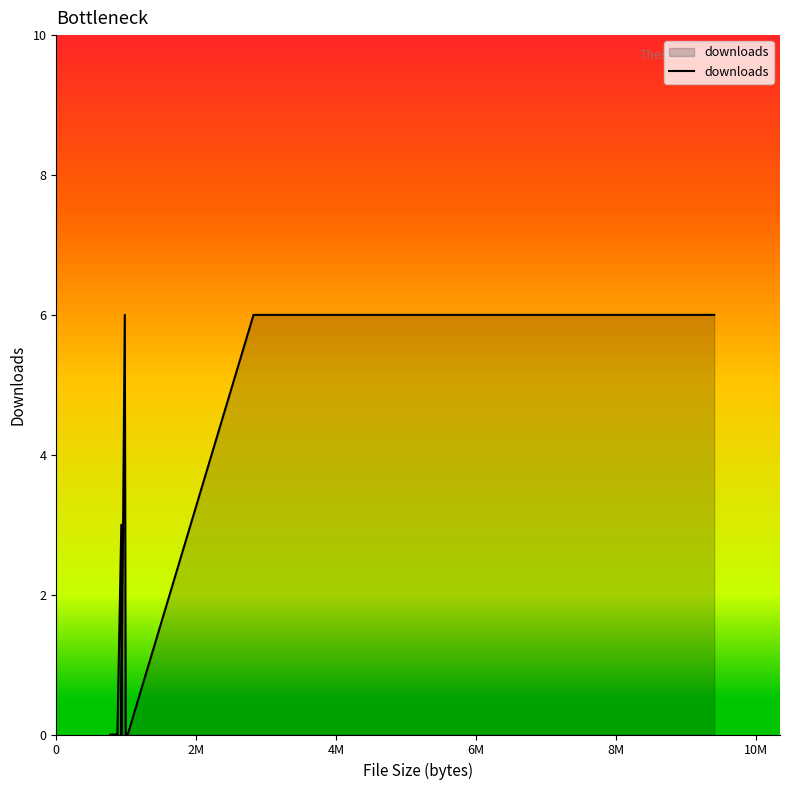

What is the maximum value shown in the chart?

6